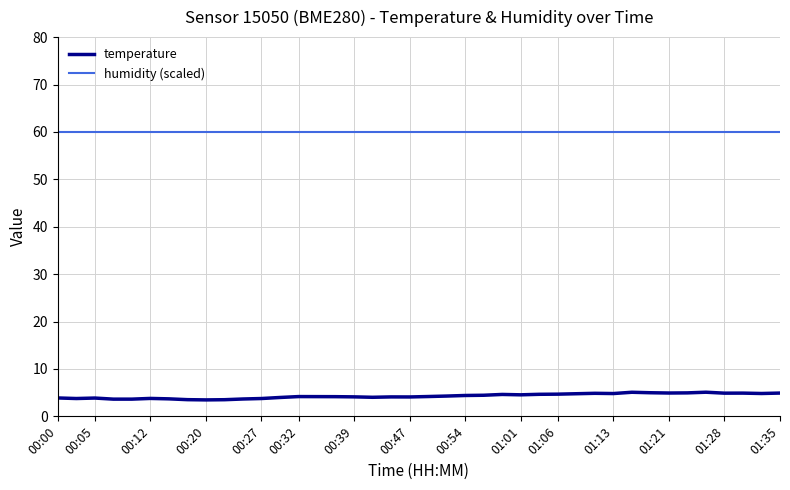

True or false: temperature and humidity (scaled) cross at least once.

False